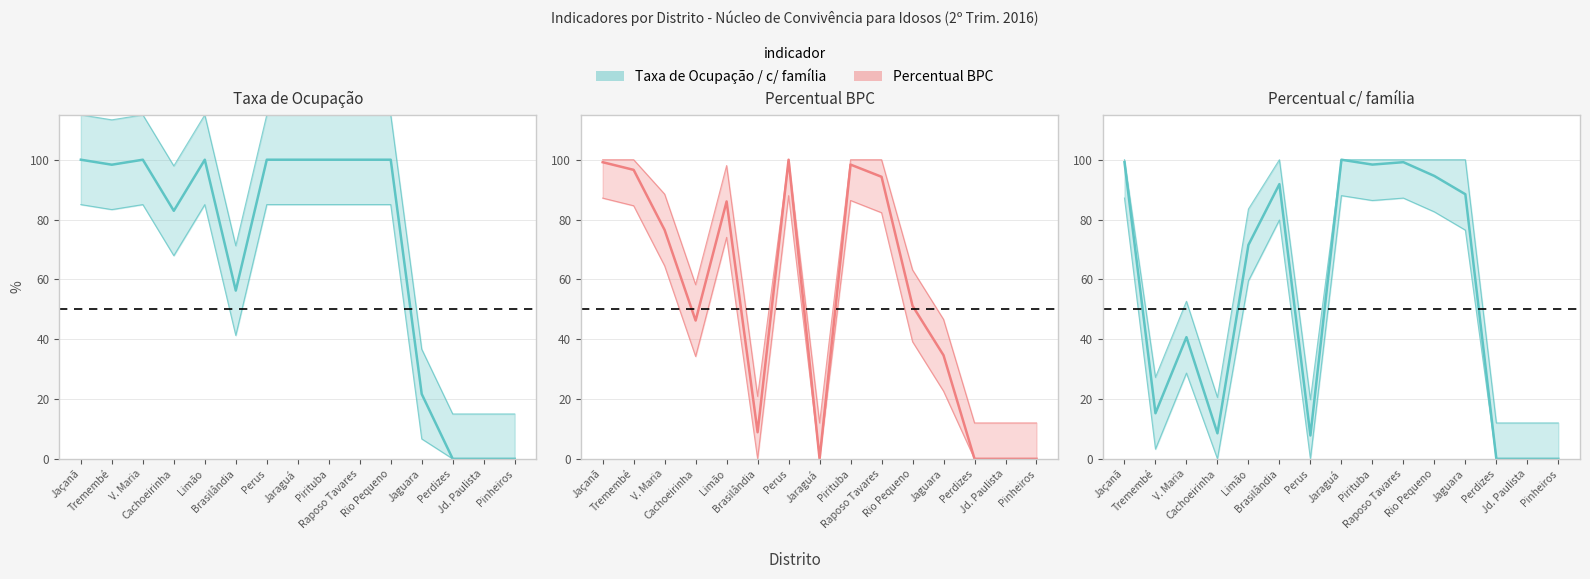

At how many categories does at least one series exceed 40?

12